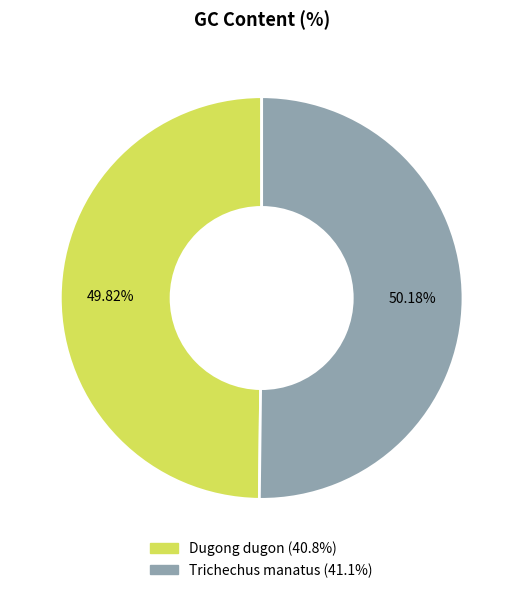

Is there a majority slice in this chart?

Yes